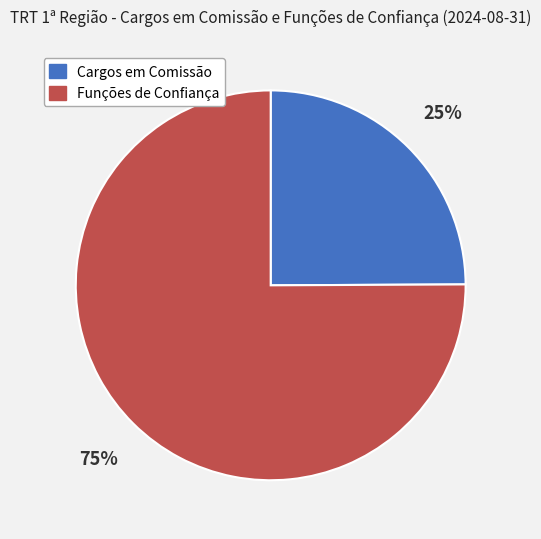

Is it true that Funções de Confiança is 75% of the pie?

True